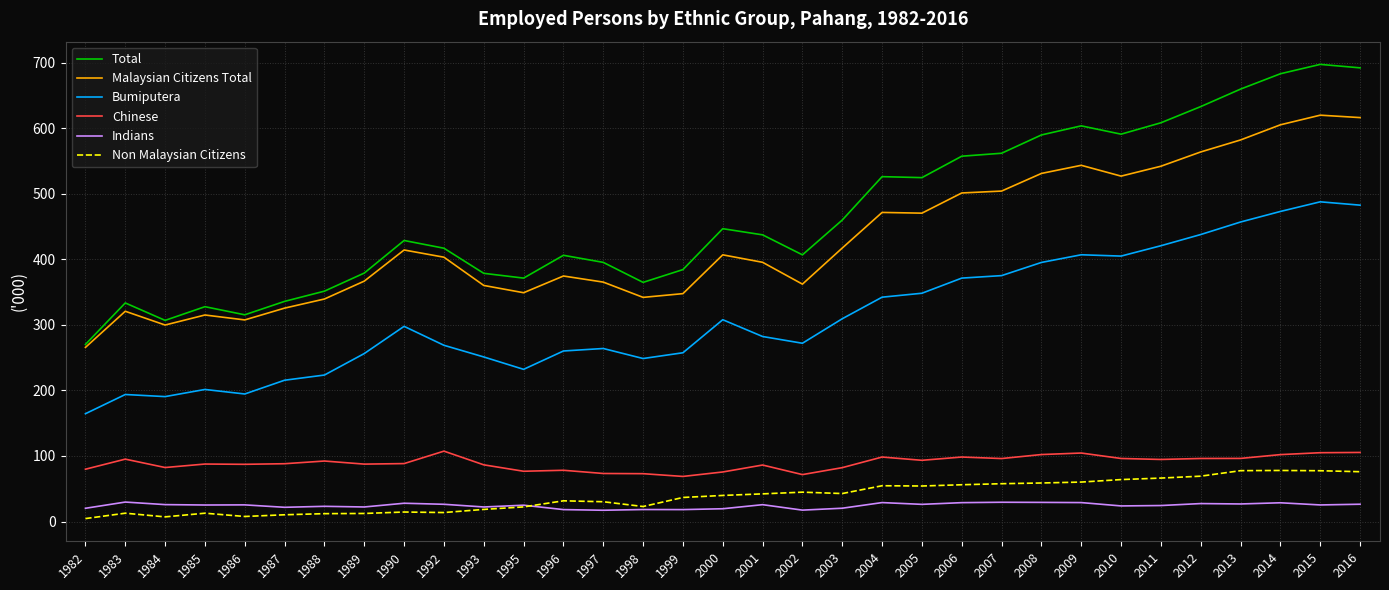

At how many categories does at least one series exceed 37?

33